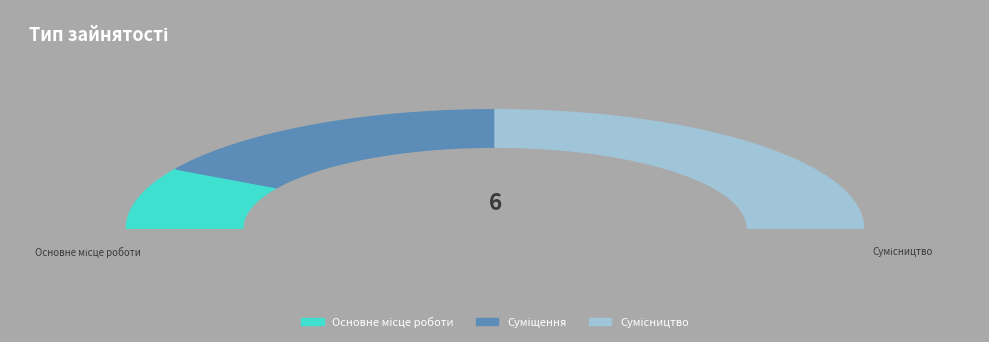

What is the smallest slice in the pie chart?

Основне місце роботи